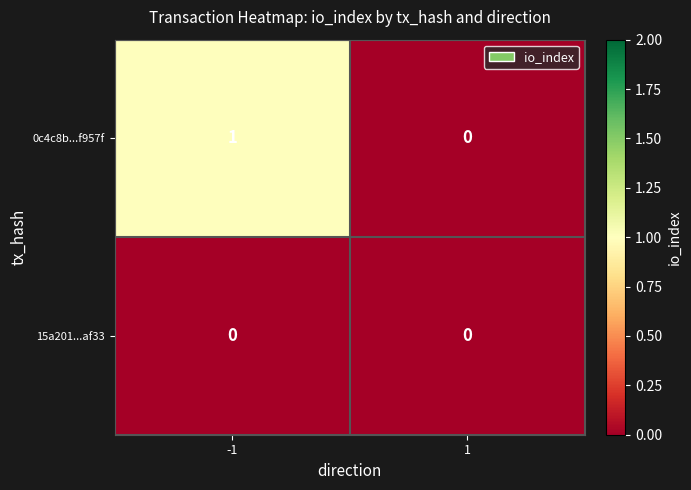

Which series changed the most between -1 and 1?

0c4c8b...f957f